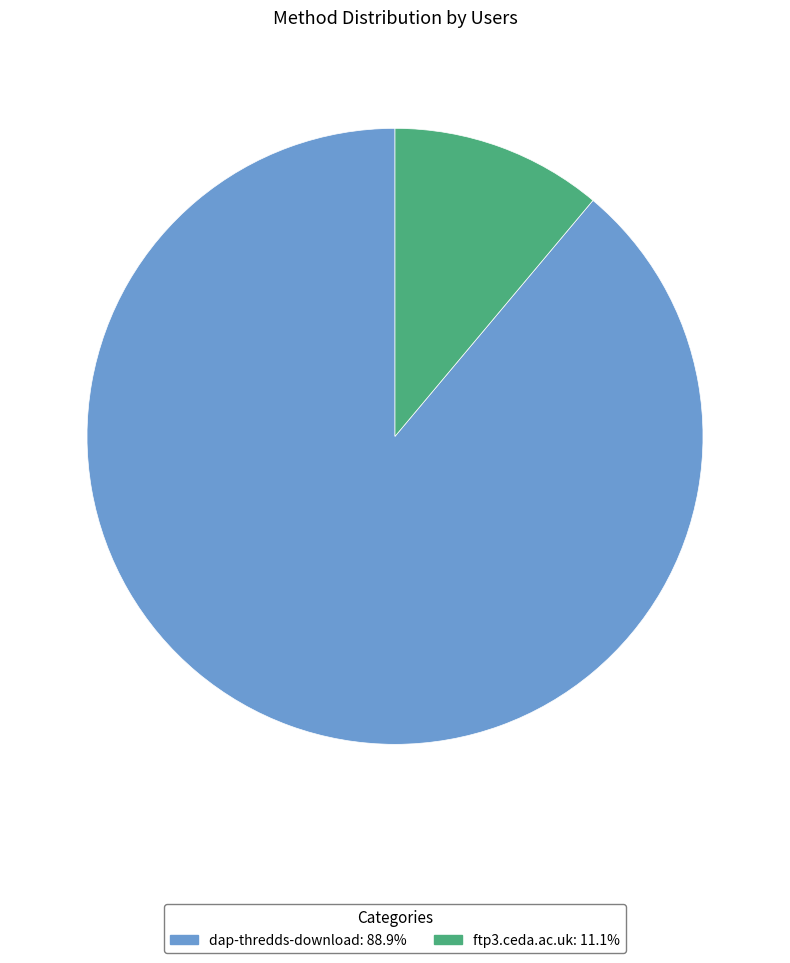

How many slices are in this pie chart?

2